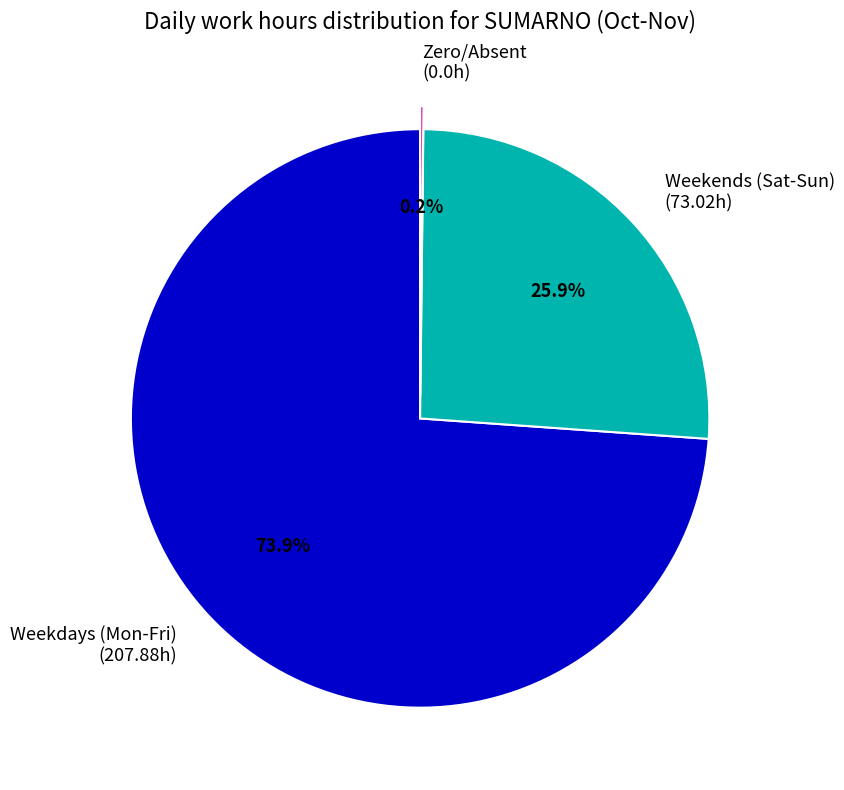

To the nearest percent, what is the difference between the largest and smallest slice percentages?

74%